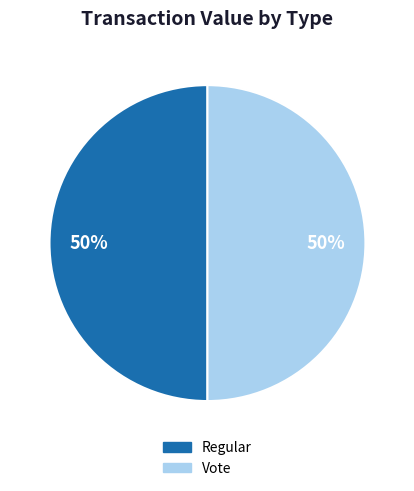

What percentage is the Vote slice, to the nearest percent?

50%